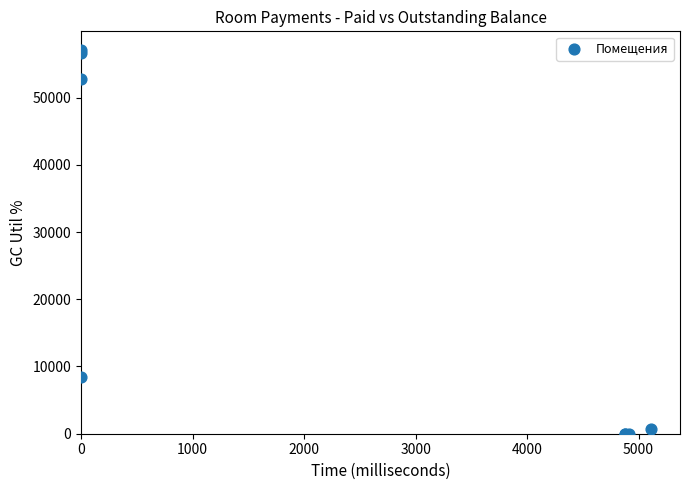

What Y value in the scatter plot is closest to 28497?

8404.1